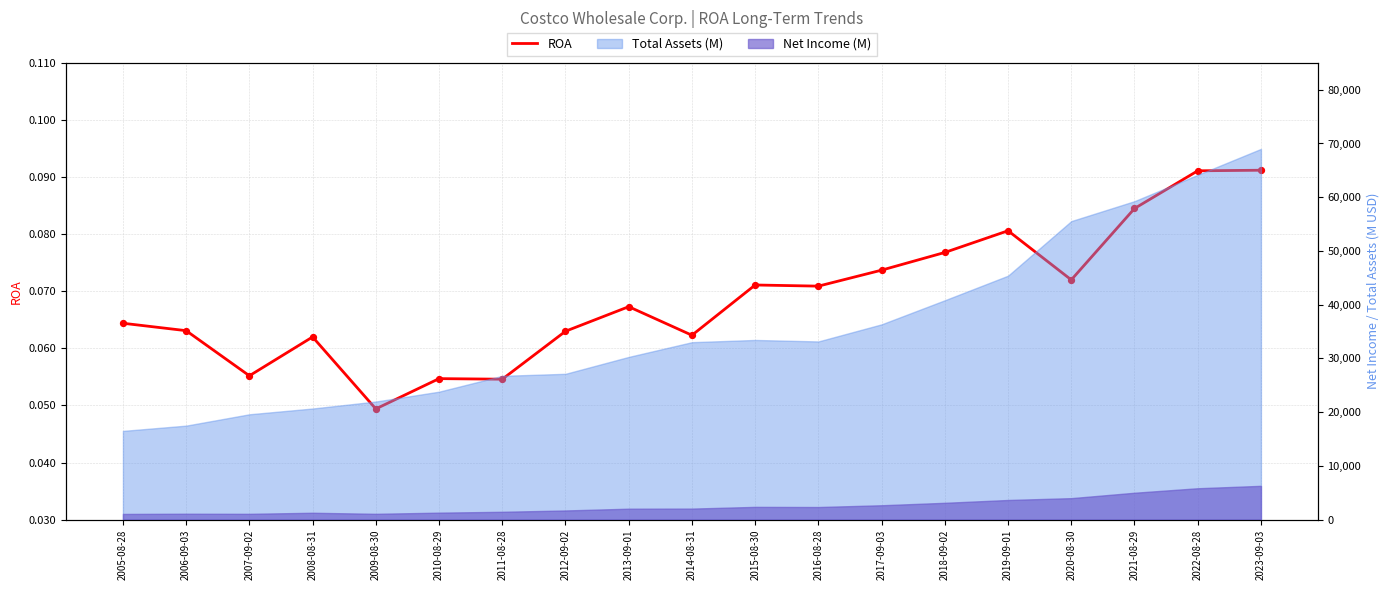

Which has a higher value, 2022-08-28 or 2012-09-02?

2022-08-28